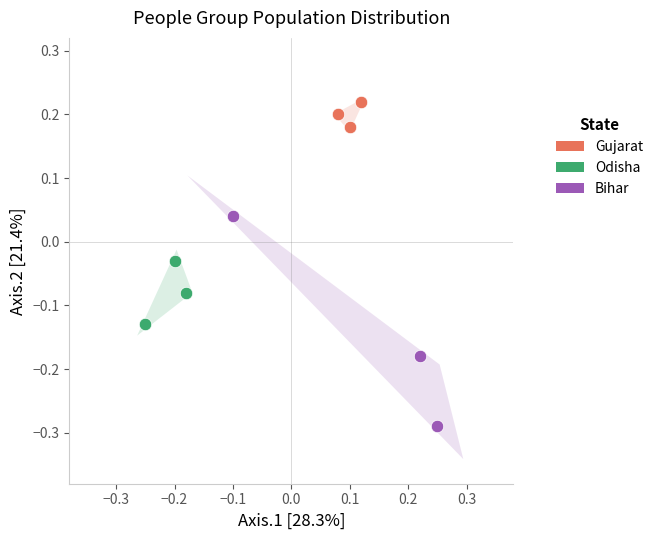

Which series contains the highest Y value?

Gujarat